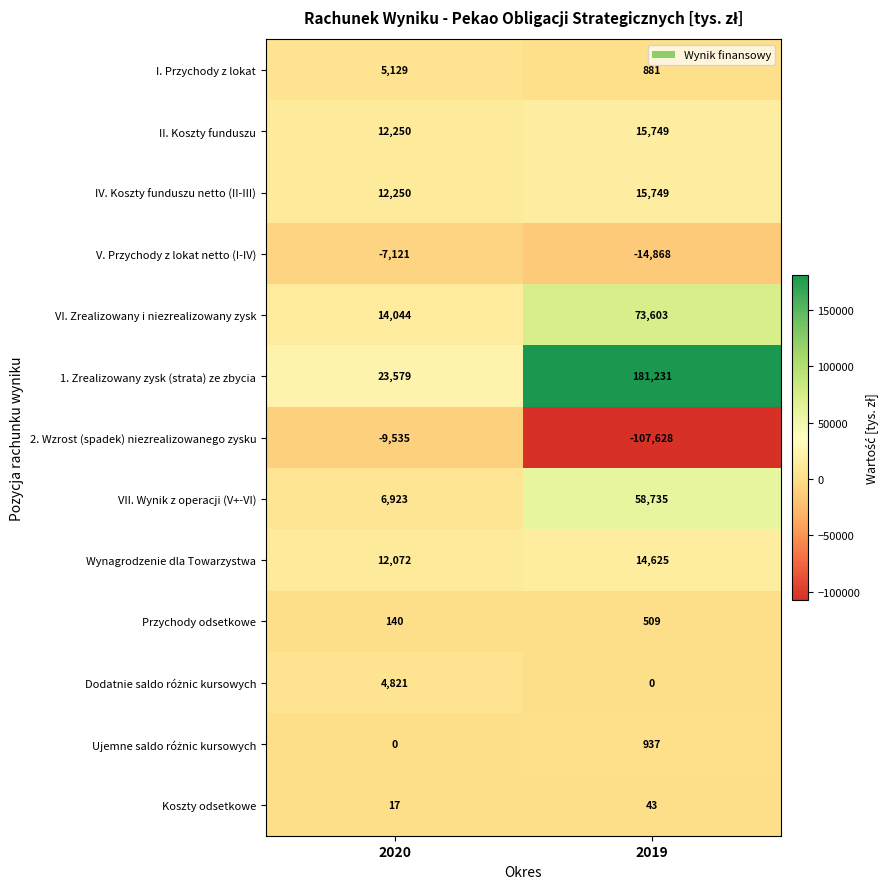

What is the approximate value of V. Przychody z lokat netto (I-IV) at 2020, to the nearest 10?

-7120